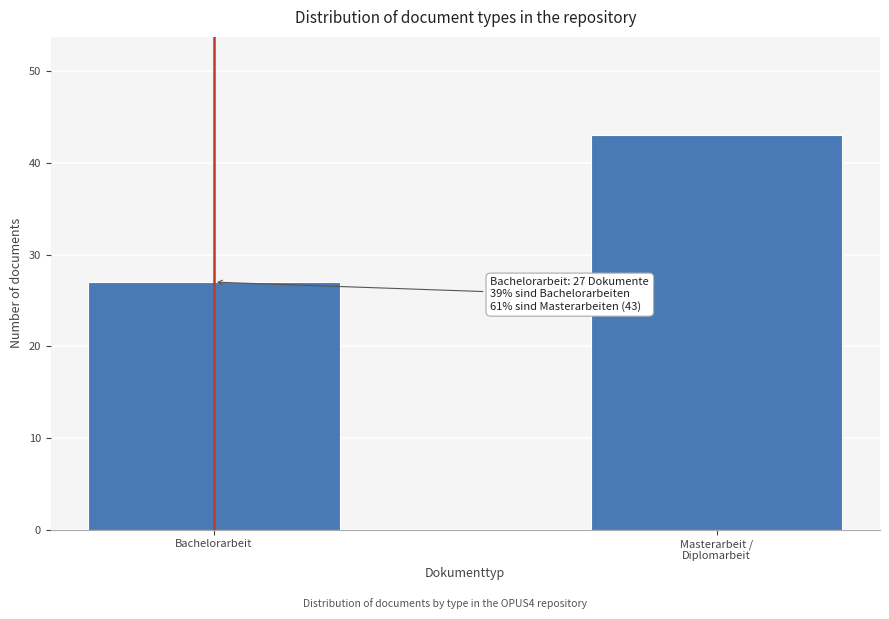

Reading left to right, extract all data points from this chart.

27	43